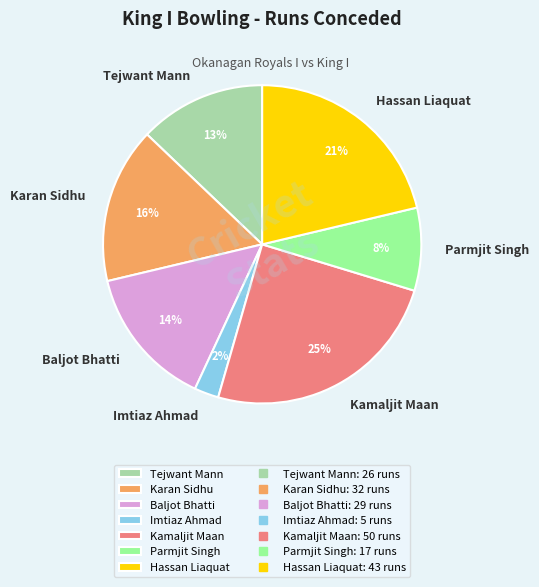

Is the sum of Karan Sidhu and Parmjit Singh greater than half?

No